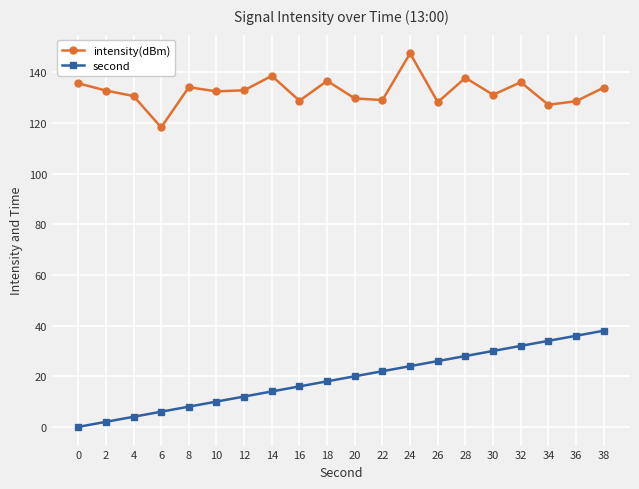

What is the difference between the second values at 8 and 6?

2.0